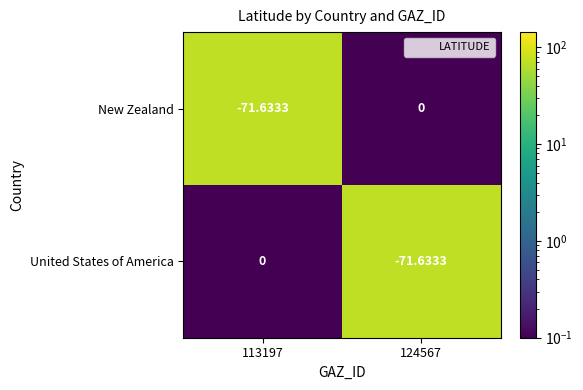

Rank the series at 113197 from lowest to highest value.

New Zealand, United States of America